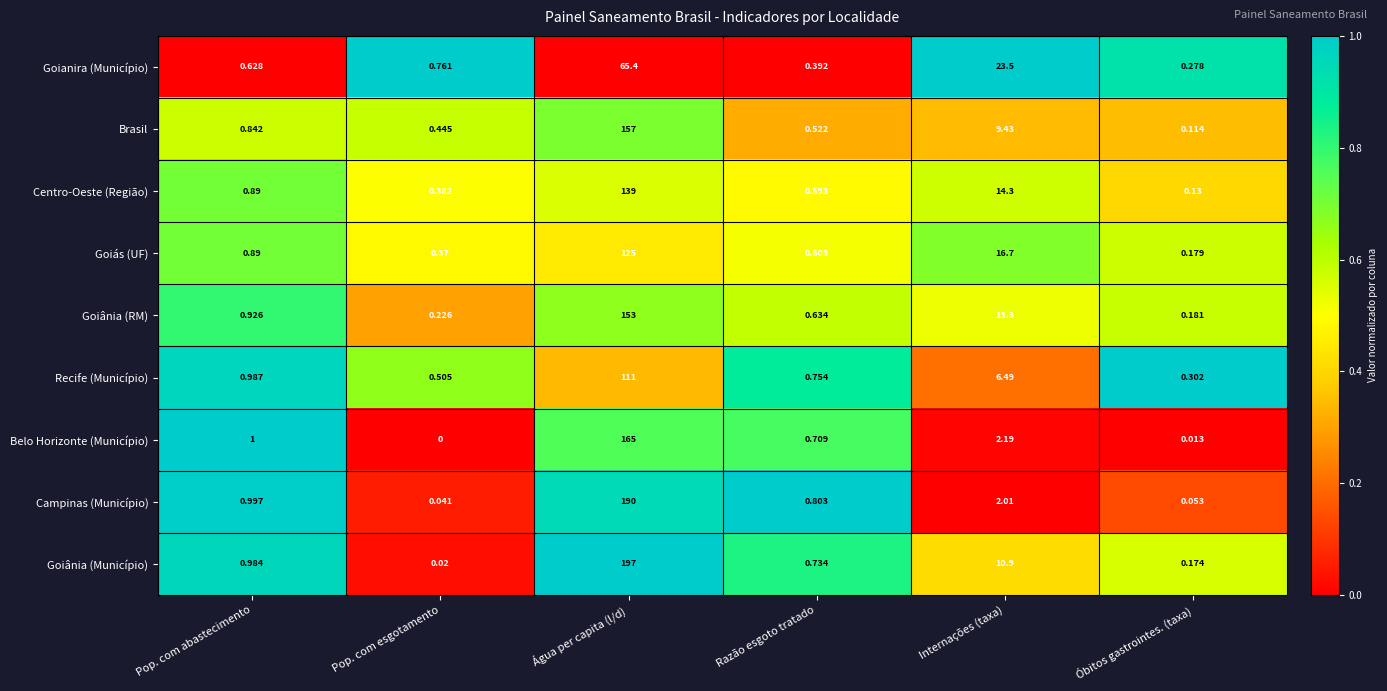

Which series has the widest spread of values?

Goiânia (Município)